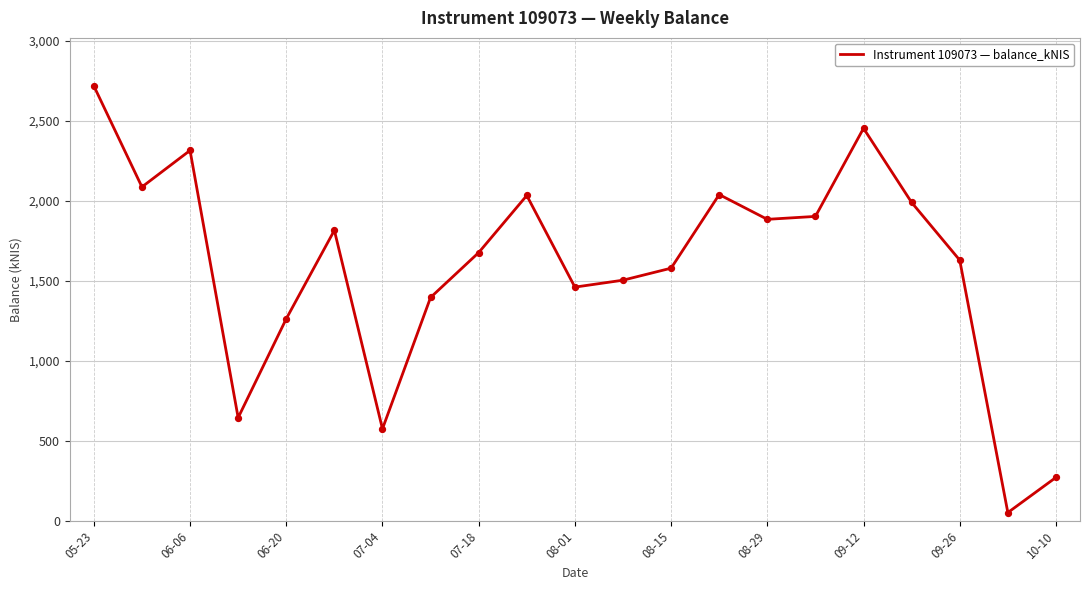

What is the maximum value shown in the chart?

2718.0